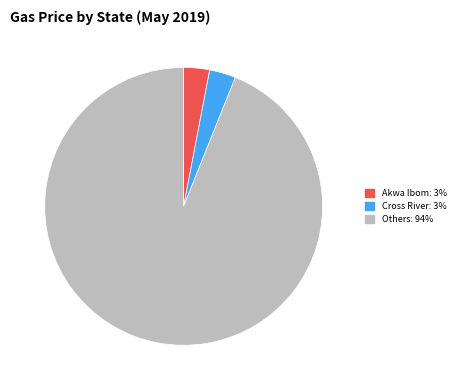

Is there a majority slice in this chart?

Yes